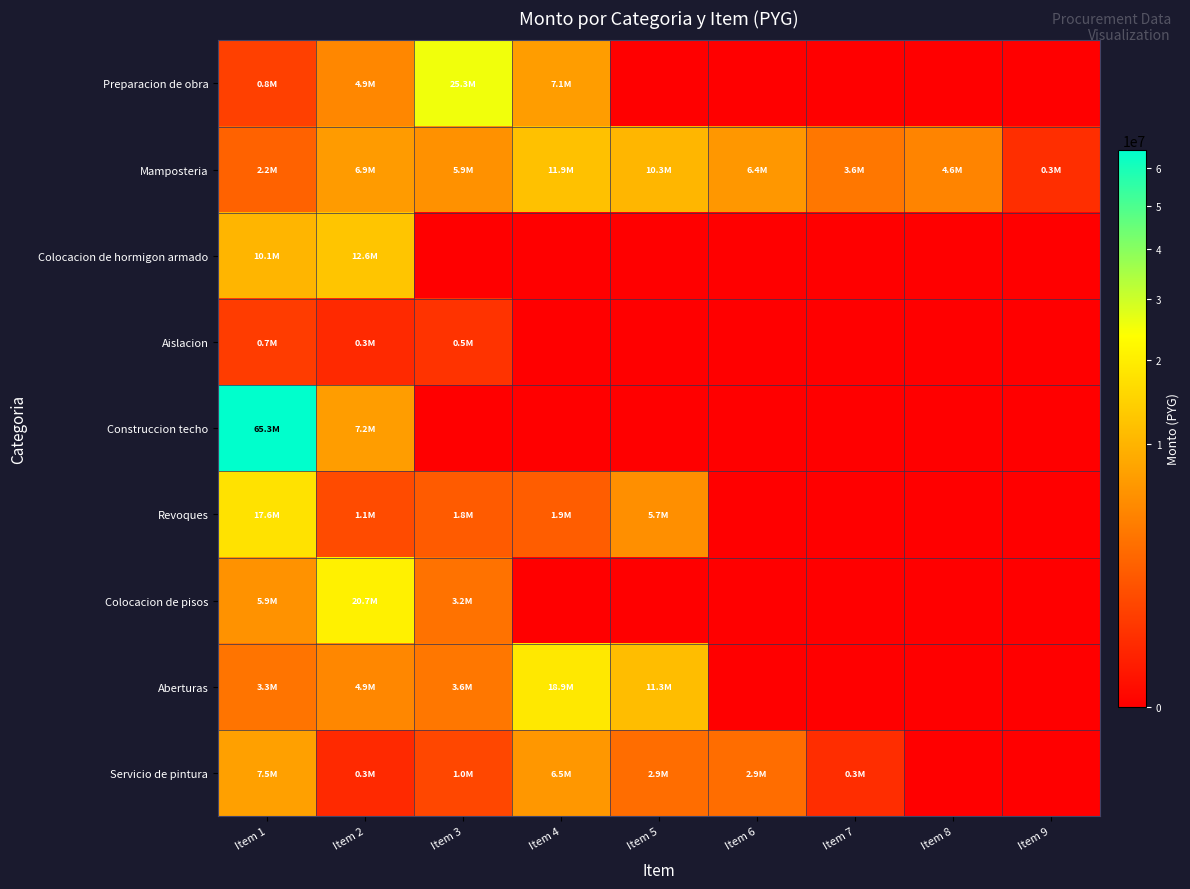

Rank the series by their maximum value, from highest to lowest.

Construccion techo, Preparacion de obra, Colocacion de pisos, Aberturas, Revoques, Colocacion de hormigon armado, Mamposteria, Servicio de pintura, Aislacion